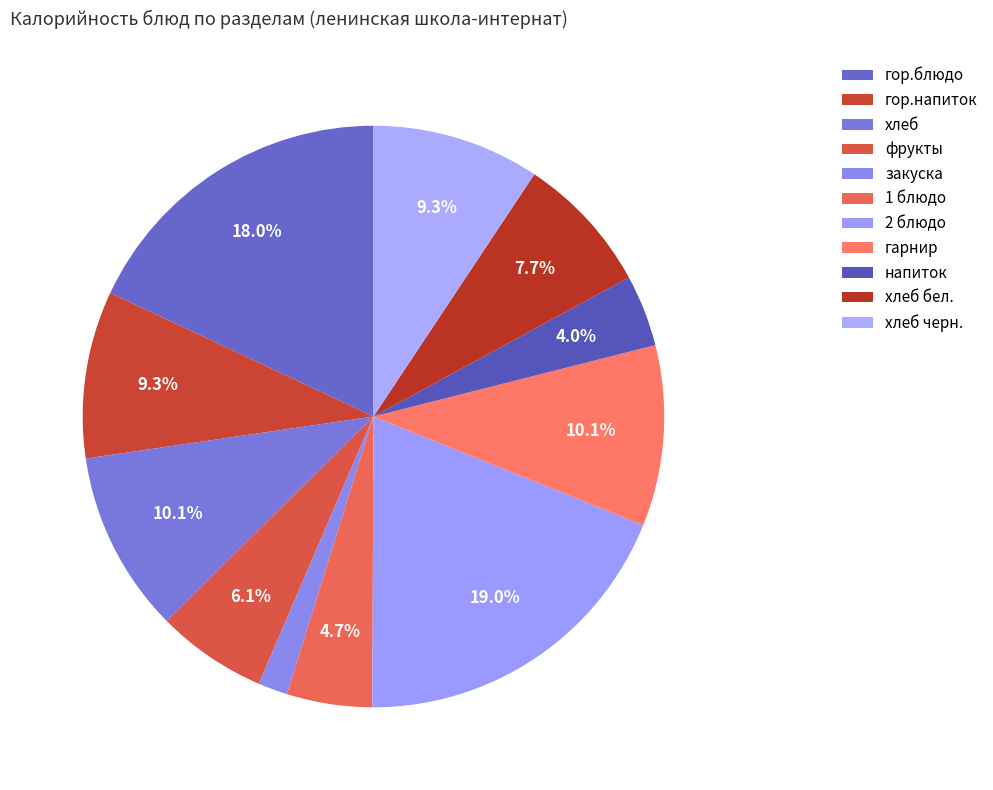

To the nearest percent, what is the combined percentage of напиток and закуска?

6%